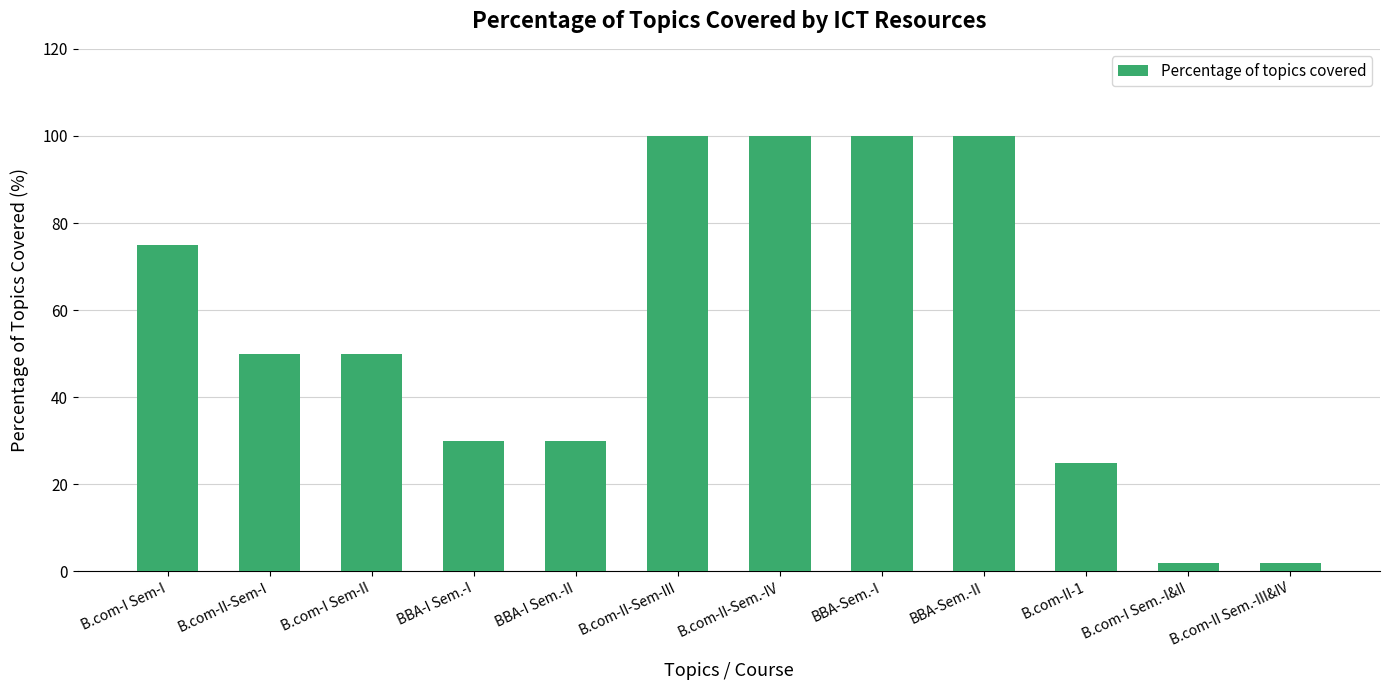

What position from the right is B.com-I Sem-II?

10